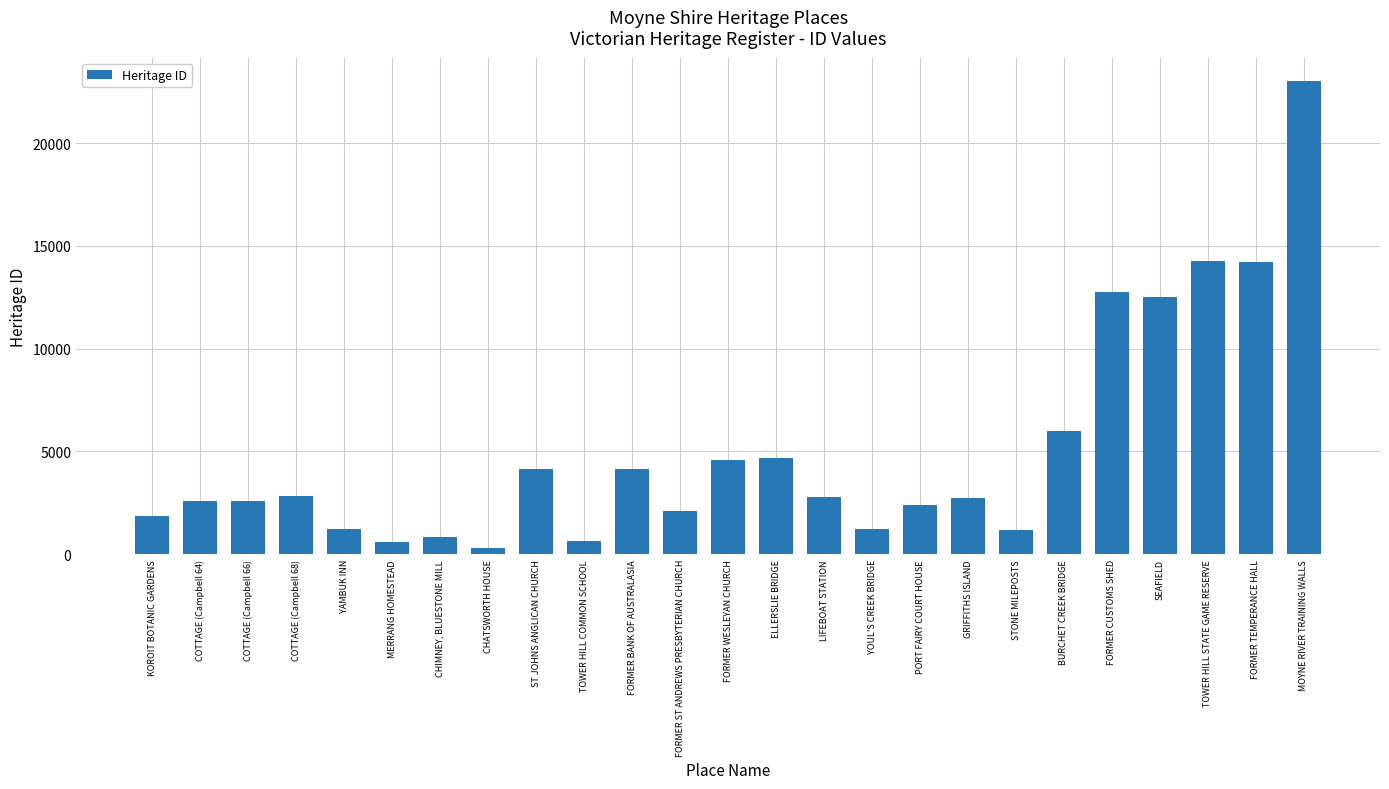

What is the label of the 9th bar from the right?

PORT FAIRY COURT HOUSE